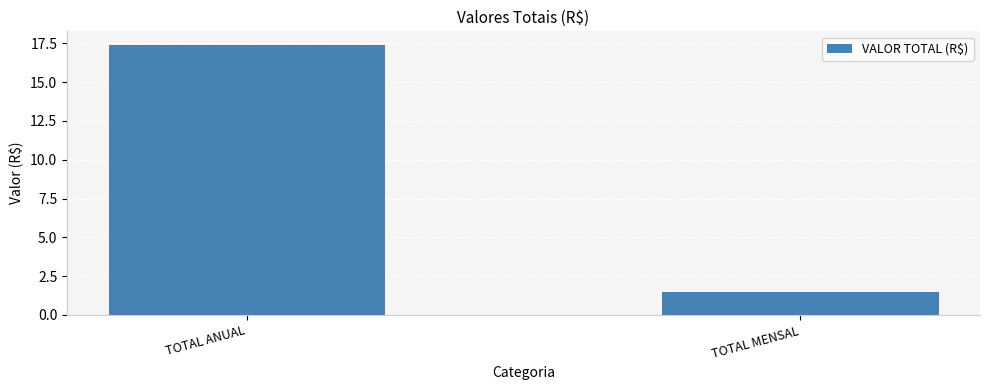

What is the greatest value displayed?

17.4